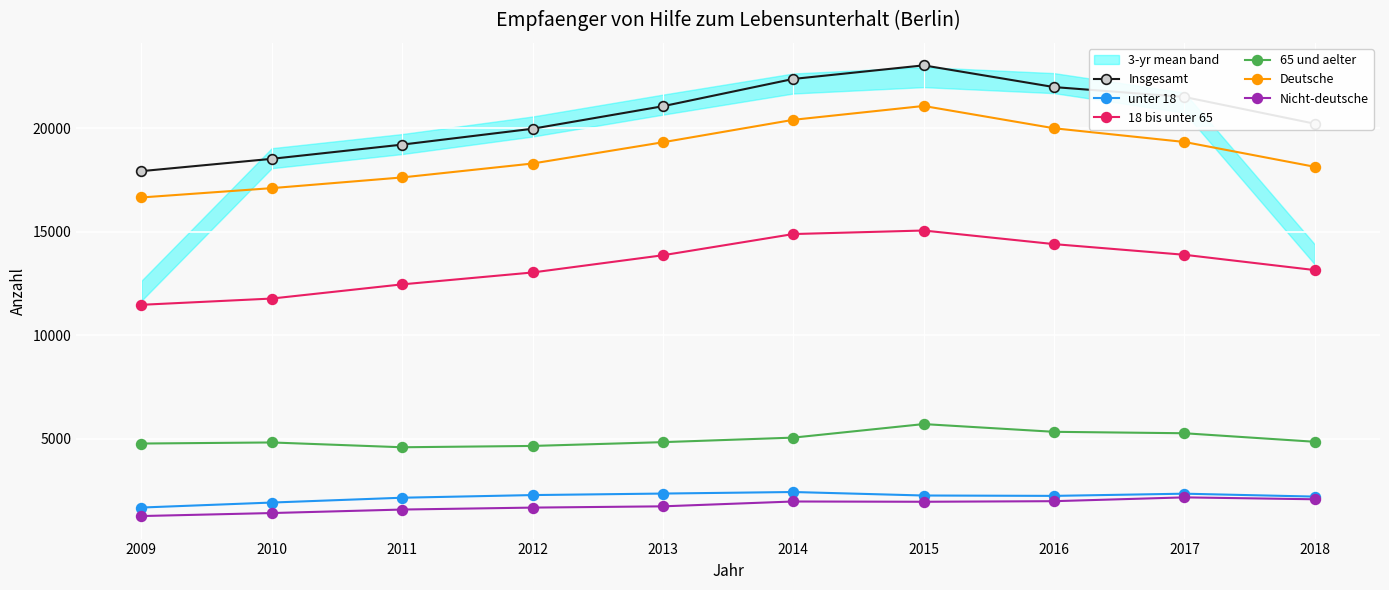

Which has a higher value, 2014 or 2015?

2015